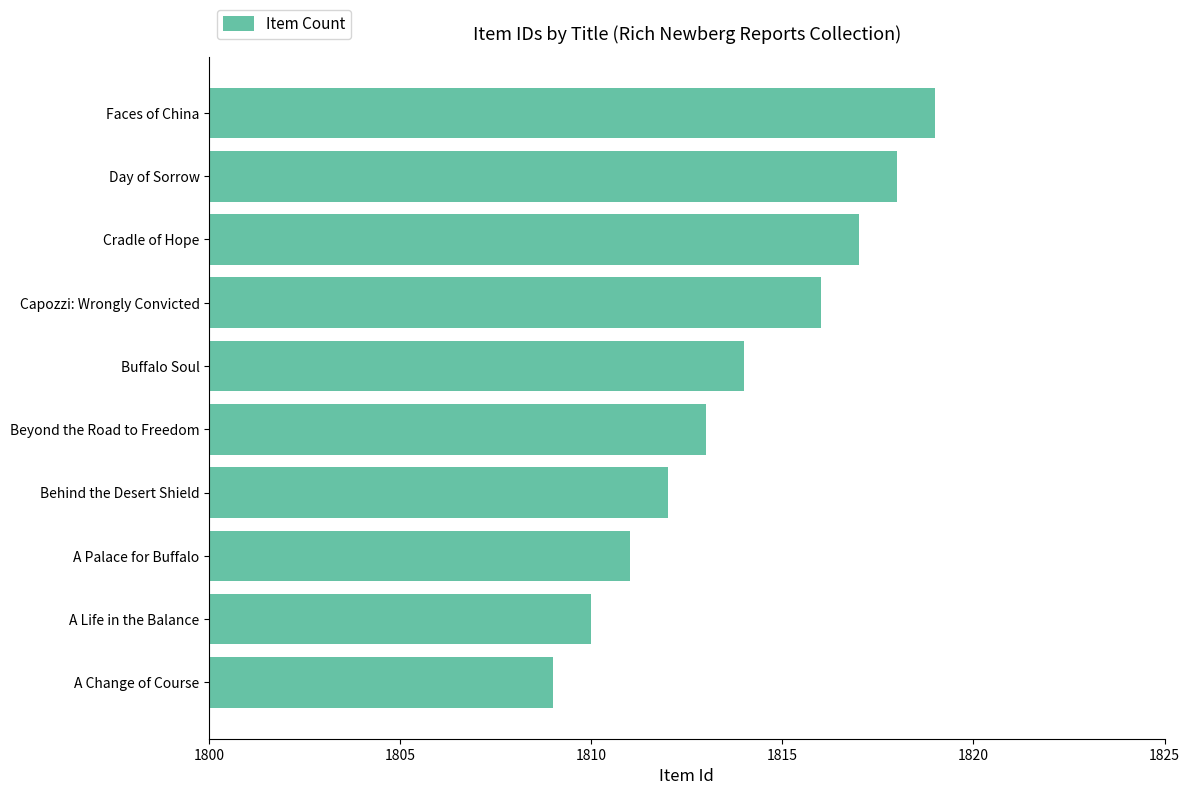

How many bars are there in total?

10